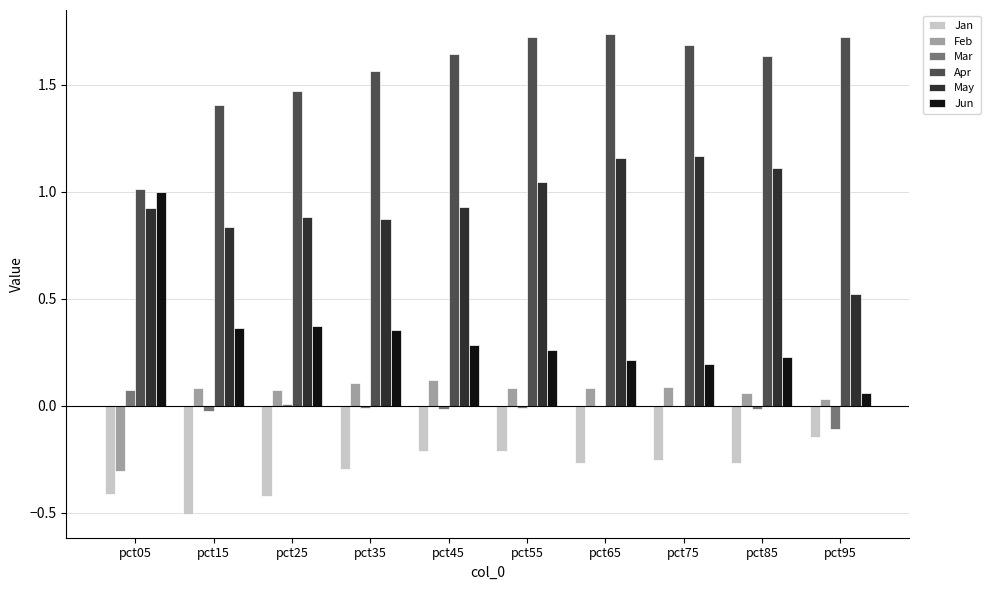

The Jun series shows 0.2 at pct65. True or false?

True